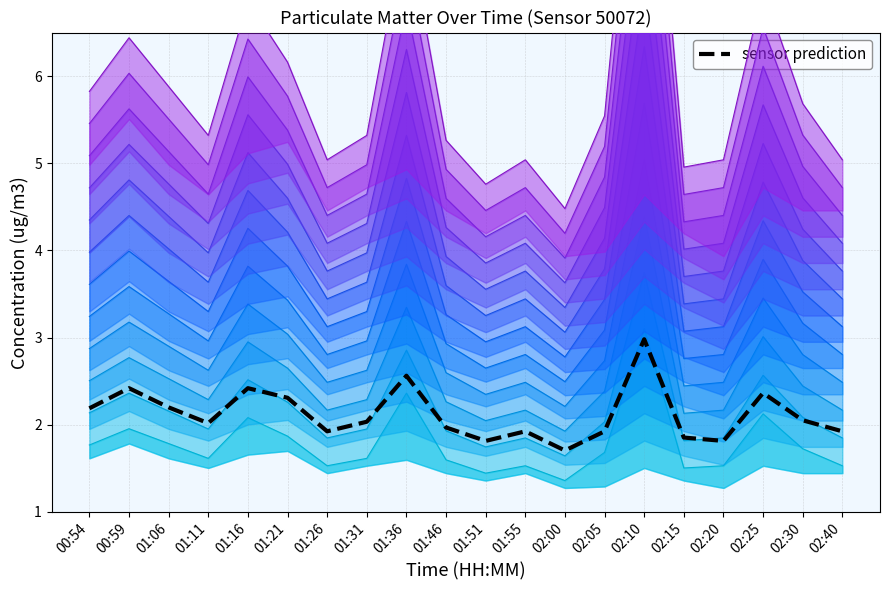

How many series are shown in this chart?

1